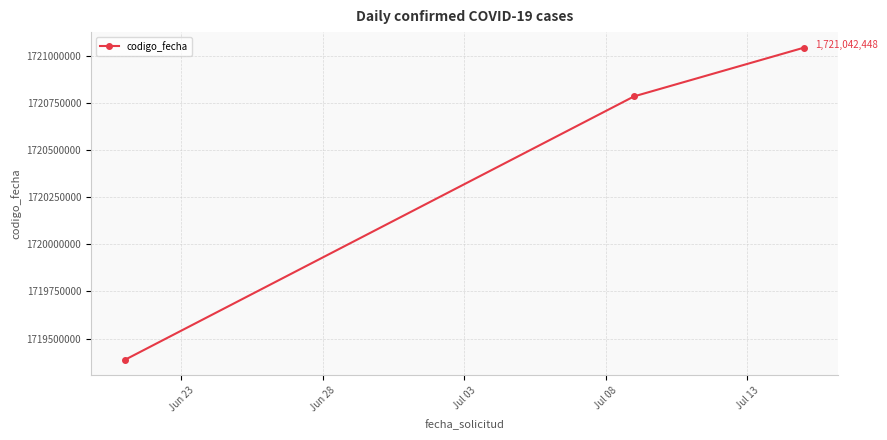

Reading left to right, list all the values displayed in this chart.

1719386857	1720784350	1721042448